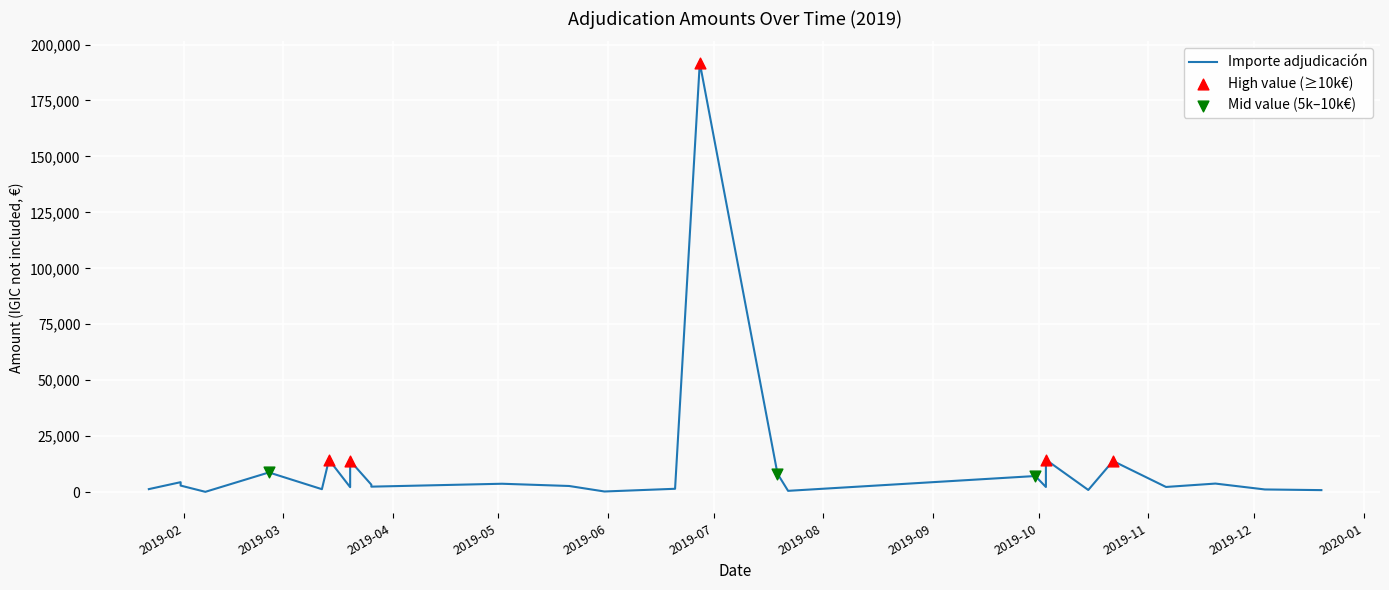

Approximately how many times larger is the value at 20/03/2019 compared to 04/12/2019?

11.7